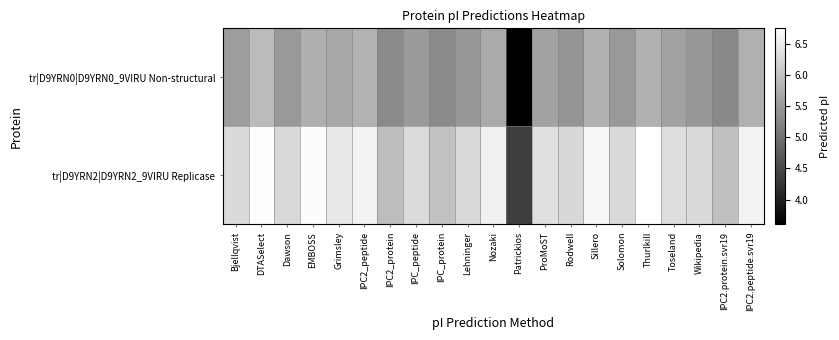

Reading left to right, extract all data points from this chart.

tr|D9YRN0|D9YRN0_9VIRU Non-structural: Bjellqvist=5.5	DTASelect=5.9	Dawson=5.5	EMBOSS=5.8	Grimsley=5.7	IPC2_peptide=5.8	IPC2_protein=5.3	IPC_peptide=5.5	IPC_protein=5.3	Lehninger=5.5	Nozaki=5.7	Patrickios=3.6	ProMoST=5.6	Rodwell=5.4	Sillero=5.8	Solomon=5.5	Thurlkill=5.8	Toseland=5.6	Wikipedia=5.5	IPC2.protein.svr19=5.3	IPC2.peptide.svr19=5.8
tr|D9YRN2|D9YRN2_9VIRU Replicase: Bjellqvist=6.3	DTASelect=6.7	Dawson=6.3	EMBOSS=6.7	Grimsley=6.5	IPC2_peptide=6.6	IPC2_protein=5.9	IPC_peptide=6.3	IPC_protein=6.0	Lehninger=6.3	Nozaki=6.6	Patrickios=4.4	ProMoST=6.4	Rodwell=6.3	Sillero=6.6	Solomon=6.3	Thurlkill=6.8	Toseland=6.3	Wikipedia=6.3	IPC2.protein.svr19=6.0	IPC2.peptide.svr19=6.6